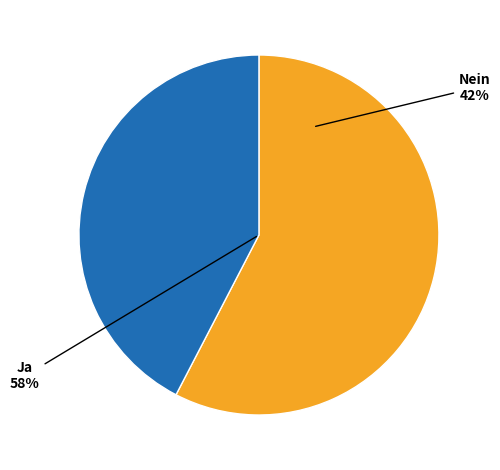

How many segments does this pie chart have?

2